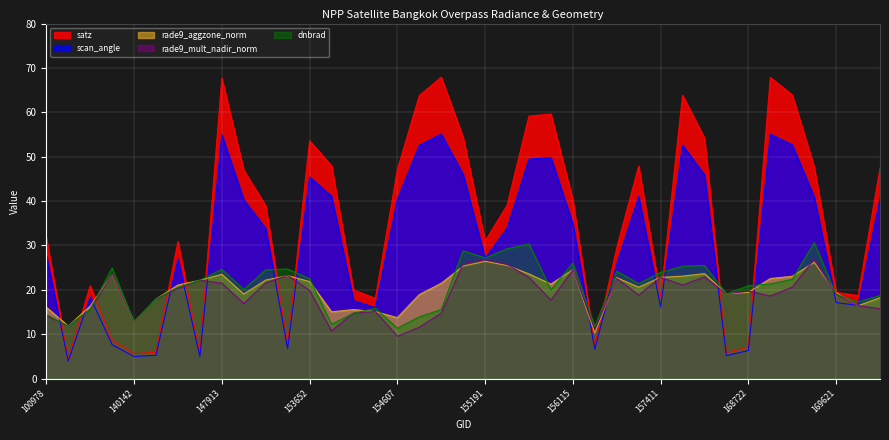

Does the chart display data point markers on the line(s)?

No